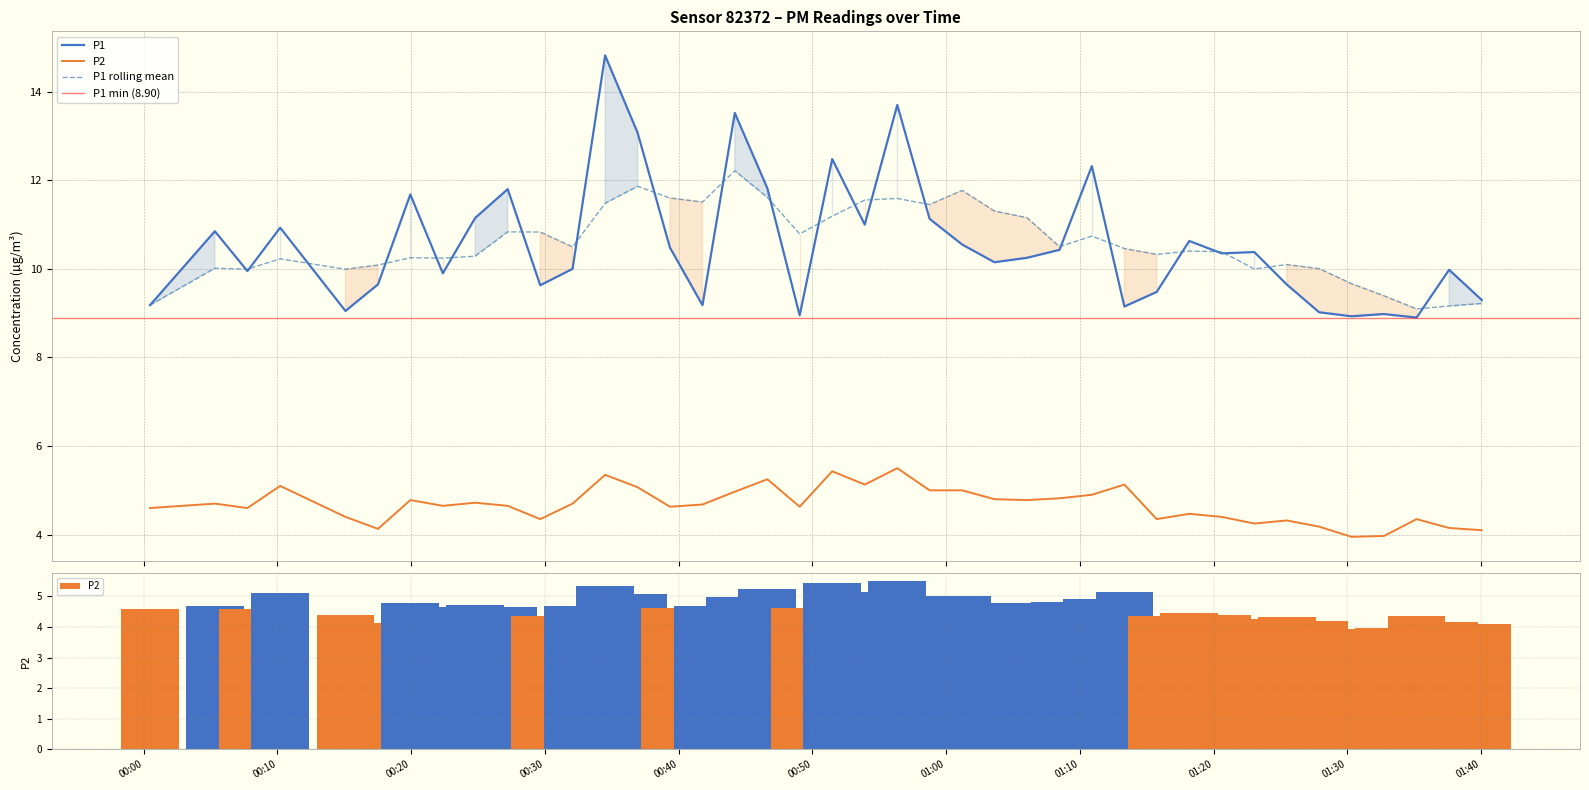

List the labels in order of P2 value, smallest first.

2024-02-26T01:30:19, 2024-02-26T01:32:45, 2024-02-26T01:40:03, 2024-02-26T00:17:31, 2024-02-26T01:37:37, 2024-02-26T01:27:54, 2024-02-26T01:23:03, 2024-02-26T01:25:28, 2024-02-26T00:29:39, 2024-02-26T01:15:45, 2024-02-26T01:35:11, 2024-02-26T00:15:05, 2024-02-26T01:20:37, 2024-02-26T01:18:11, 2024-02-26T00:00:28, 2024-02-26T00:07:45, 2024-02-26T00:39:21, 2024-02-26T00:49:03, 2024-02-26T00:22:22, 2024-02-26T00:27:13, 2024-02-26T00:41:47, 2024-02-26T00:05:19, 2024-02-26T00:32:04, 2024-02-26T00:24:47, 2024-02-26T00:19:56, 2024-02-26T01:06:03, 2024-02-26T01:03:37, 2024-02-26T01:08:29, 2024-02-26T01:10:54, 2024-02-26T00:44:12, 2024-02-26T00:58:46, 2024-02-26T01:01:12, 2024-02-26T00:36:56, 2024-02-26T00:10:12, 2024-02-26T00:53:55, 2024-02-26T01:13:20, 2024-02-26T00:46:38, 2024-02-26T00:34:30, 2024-02-26T00:51:29, 2024-02-26T00:56:21